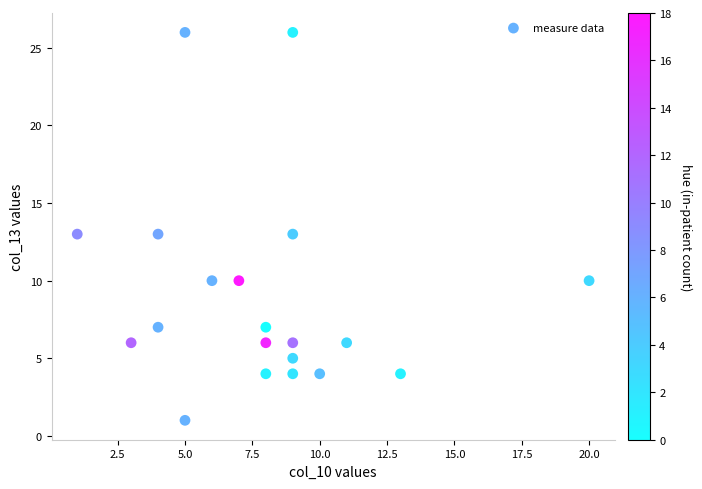

What is the range of Y values (max minus min)?

25